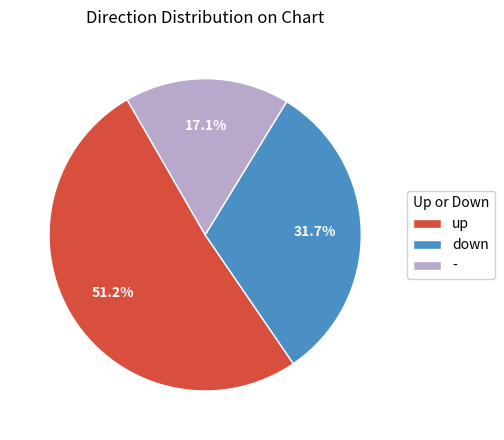

What is the ratio of the value at - to the value at up?

0.3